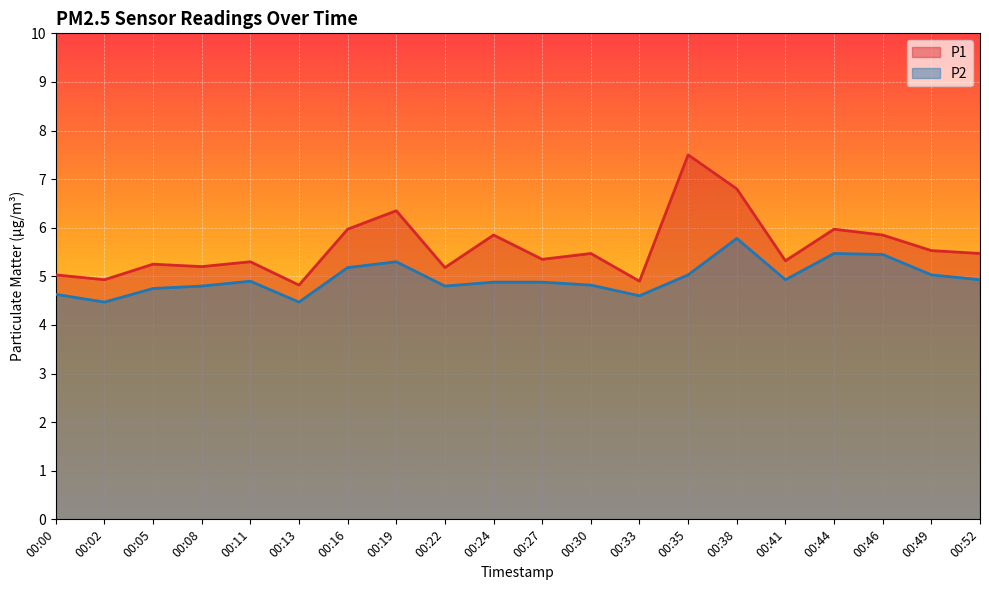

Between 00:30 and 00:41, which is larger?

00:30